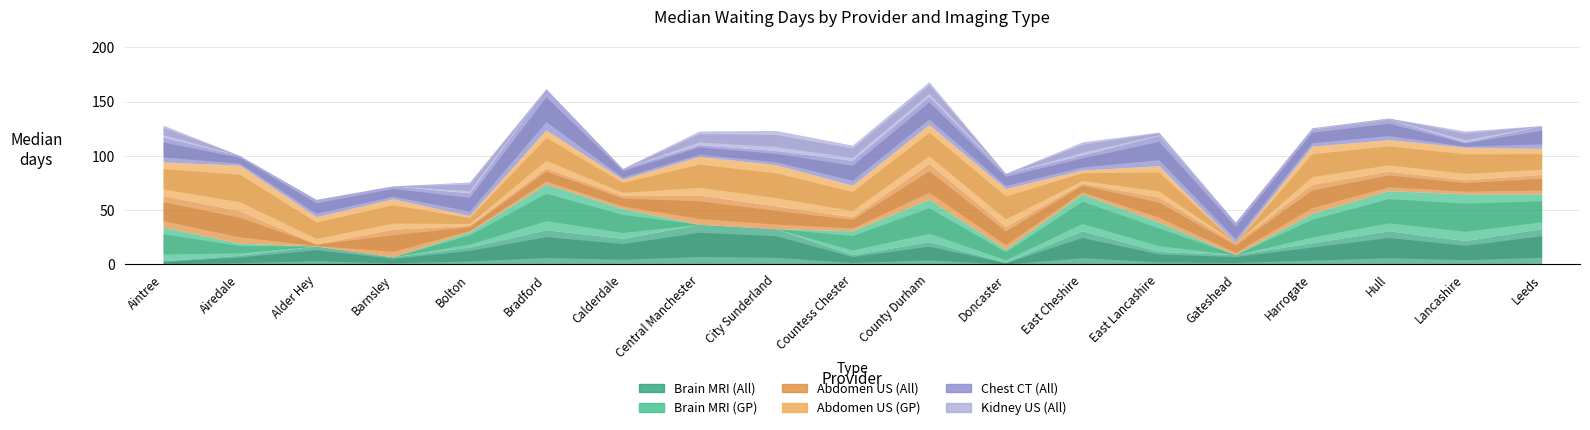

At which label is Chest CT (All) closest to 21?

Bolton